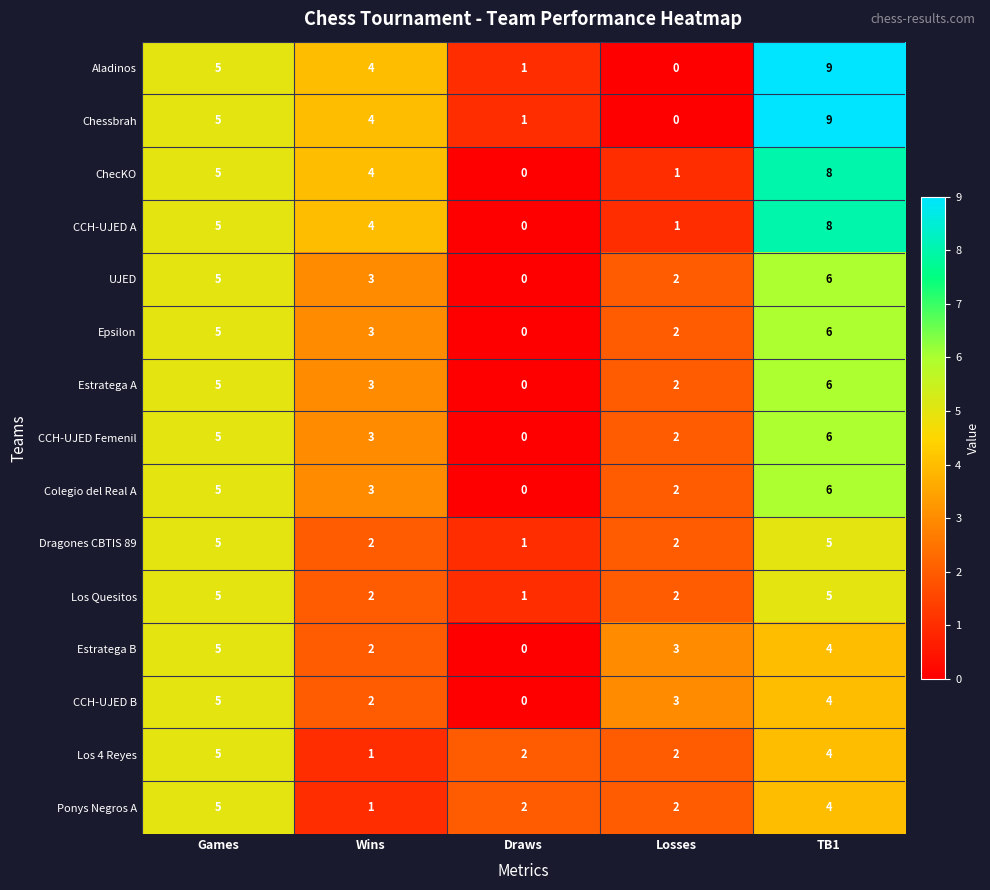

How many data points in Los 4 Reyes are less than 2?

1